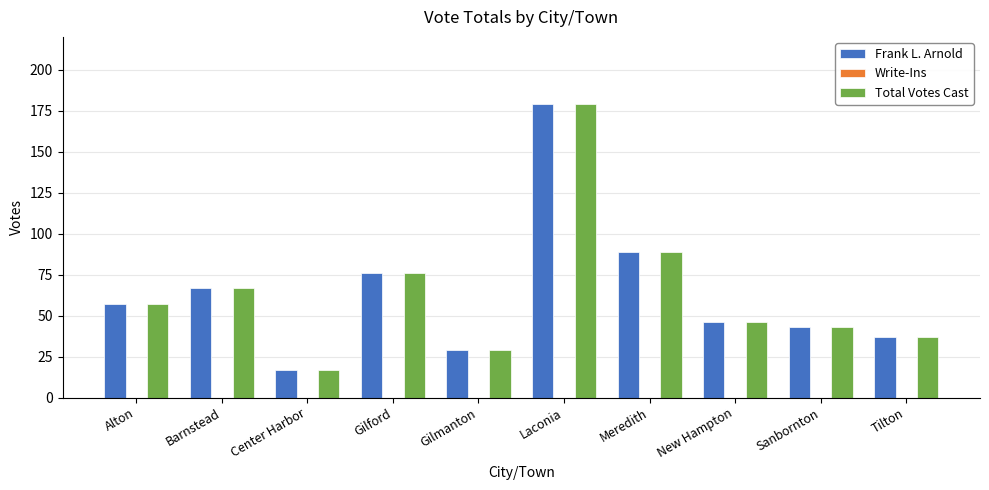

Read the Total Votes Cast value at Meredith.

89